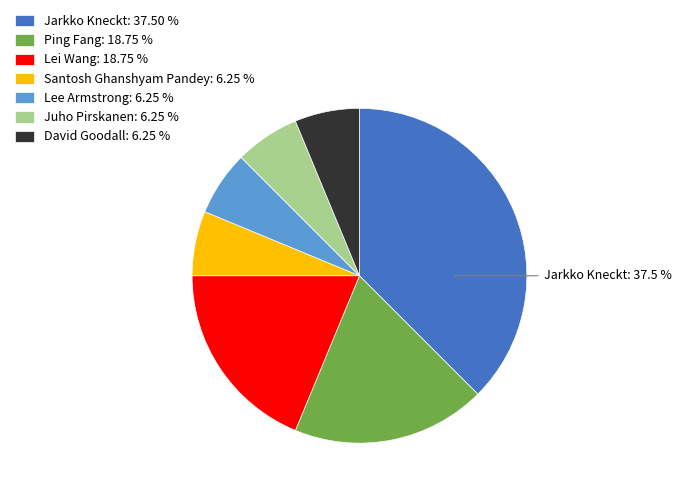

Between Juho Pirskanen: 6.25 % and Ping Fang: 18.75 %, which is larger?

Ping Fang: 18.75 %